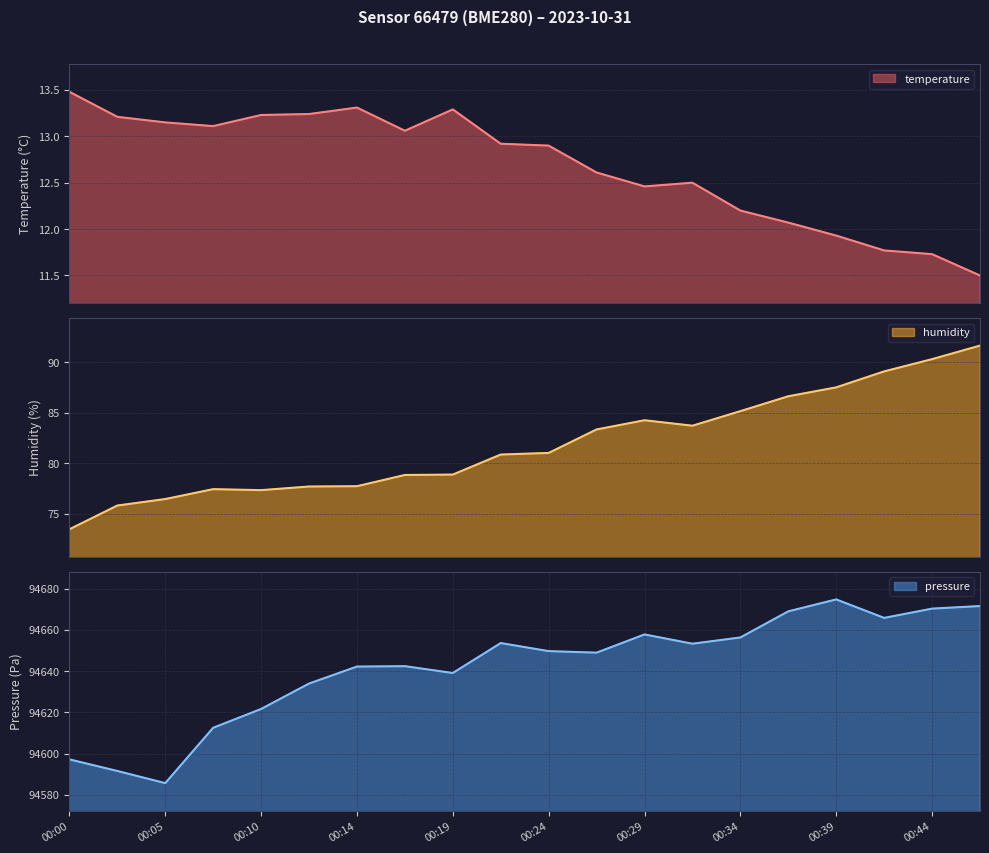

True or false: humidity has a value of 80.9 at 00:22.

True